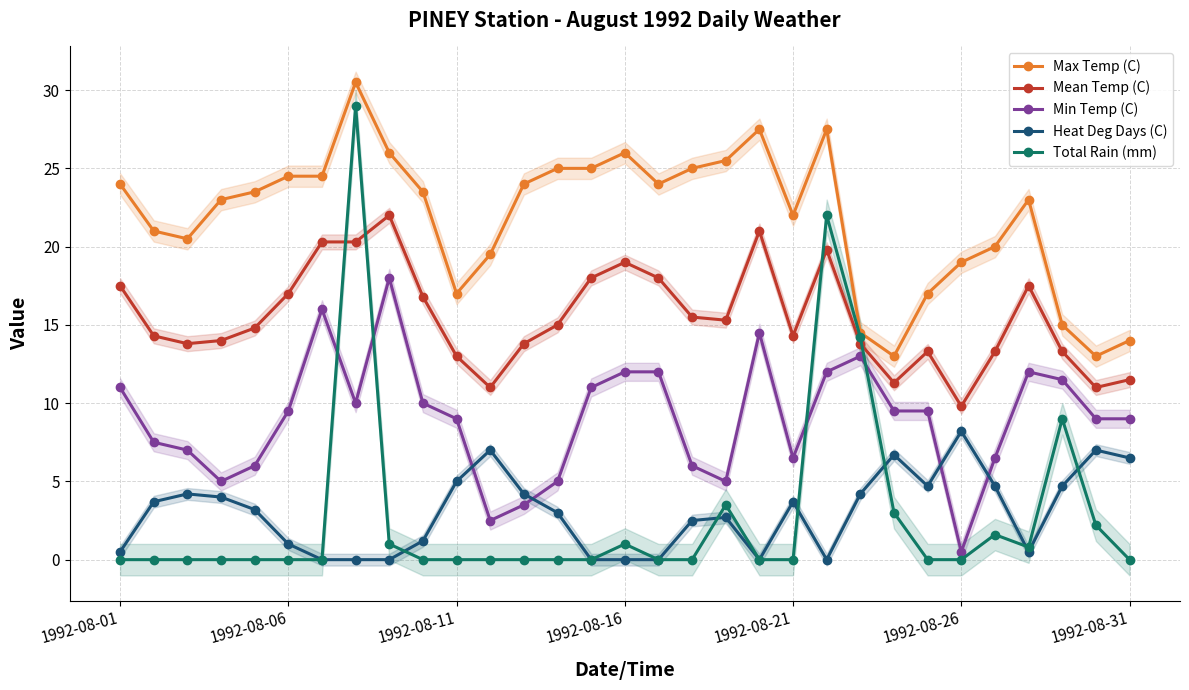

Is it true that Mean Temp (C) equals 18.0 at 14?

True